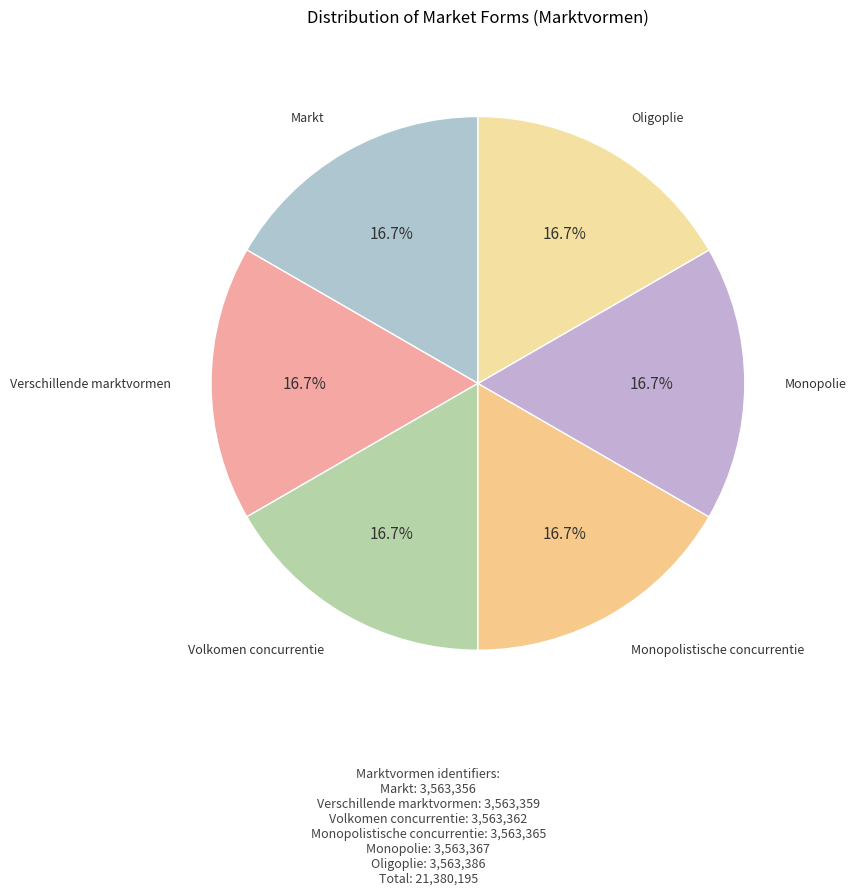

Does Monopolistische concurrentie account for over 50% of the chart?

No